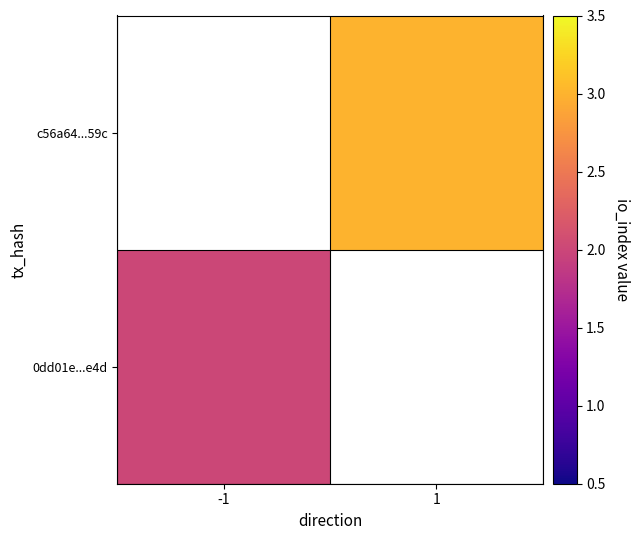

Which category has the lowest value across all series?

-1